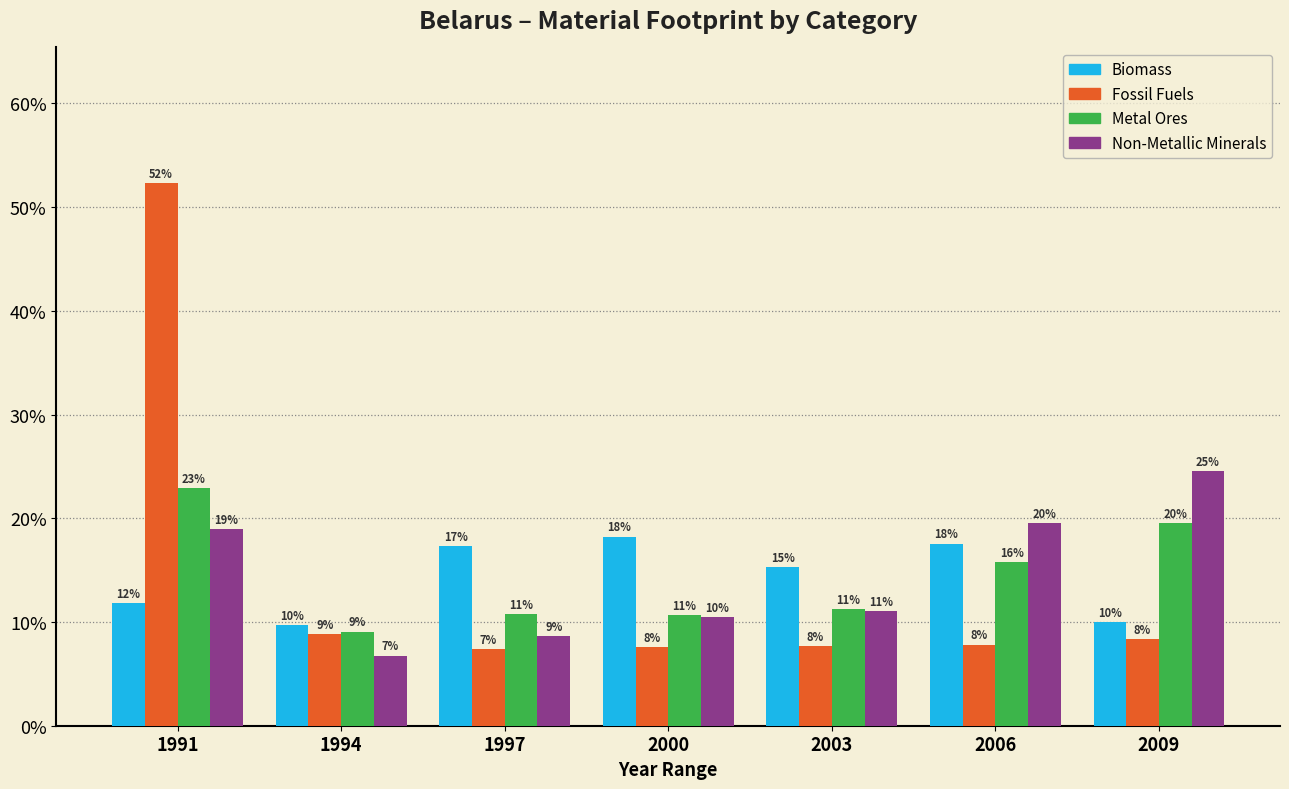

How many groups of bars are there?

7